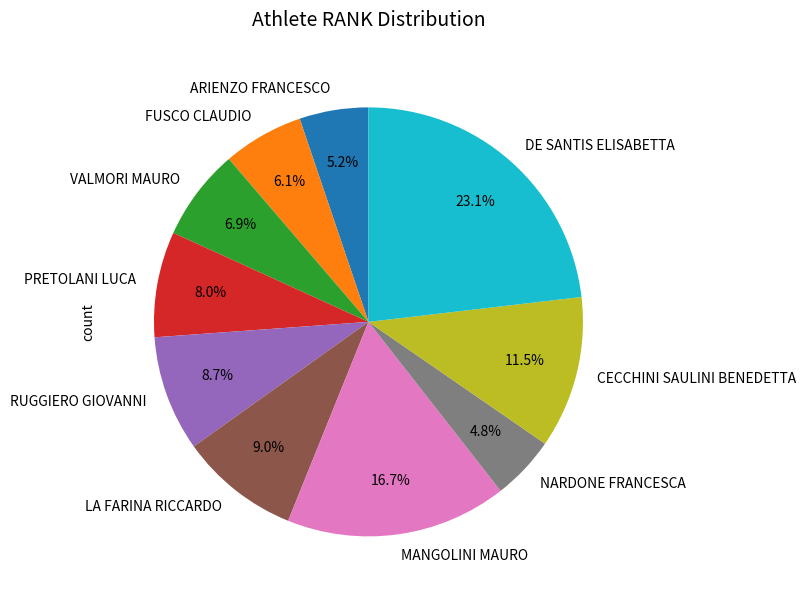

What is the ratio of the value at RUGGIERO GIOVANNI to the value at NARDONE FRANCESCA?

1.8